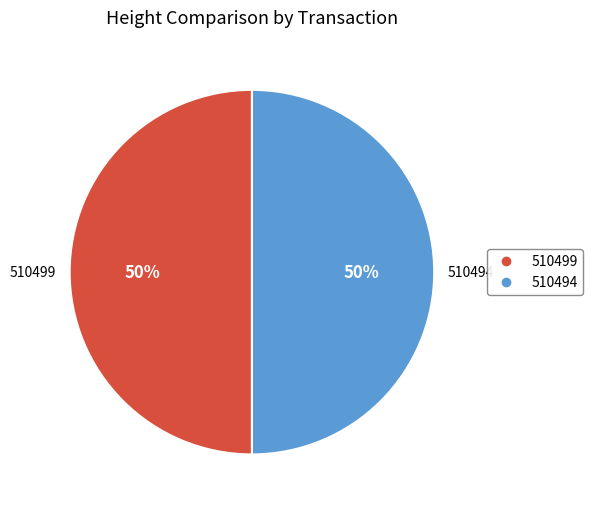

How many slices are in this pie chart?

2